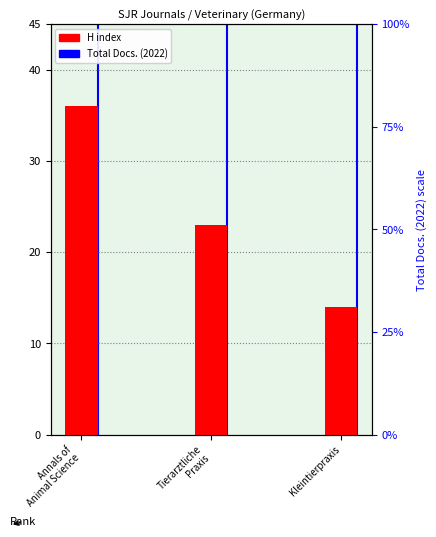

Is it true that the value at Annals of
Animal Science is 36?

True